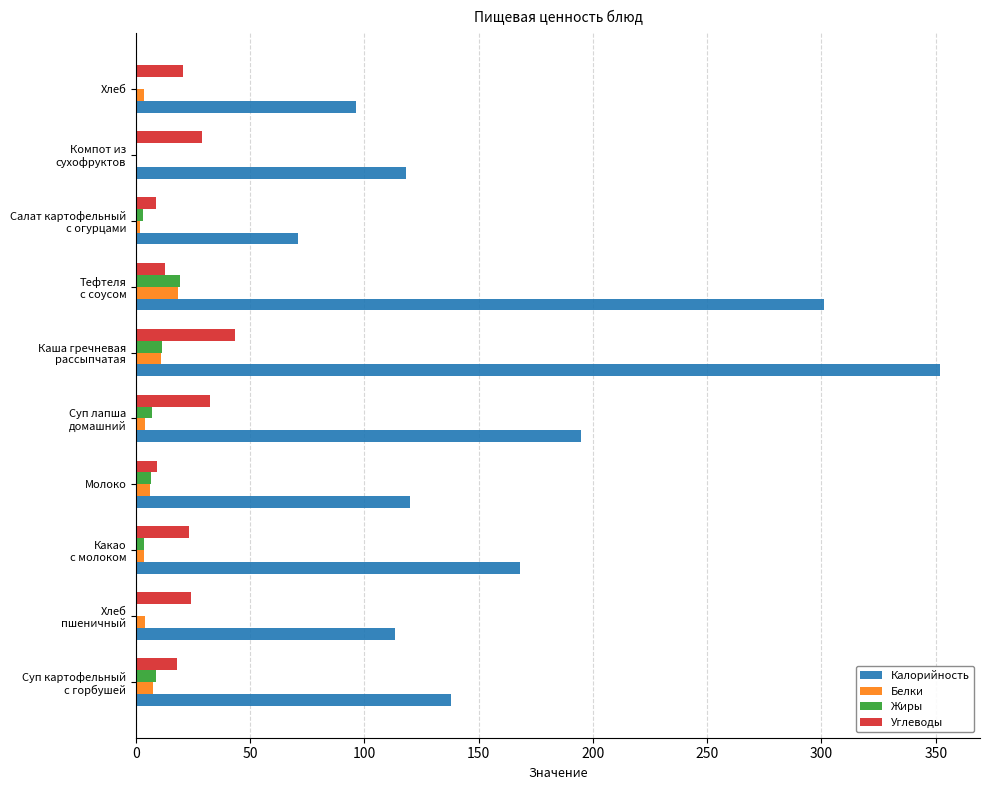

What is the highest value of the Белки series?

18.5